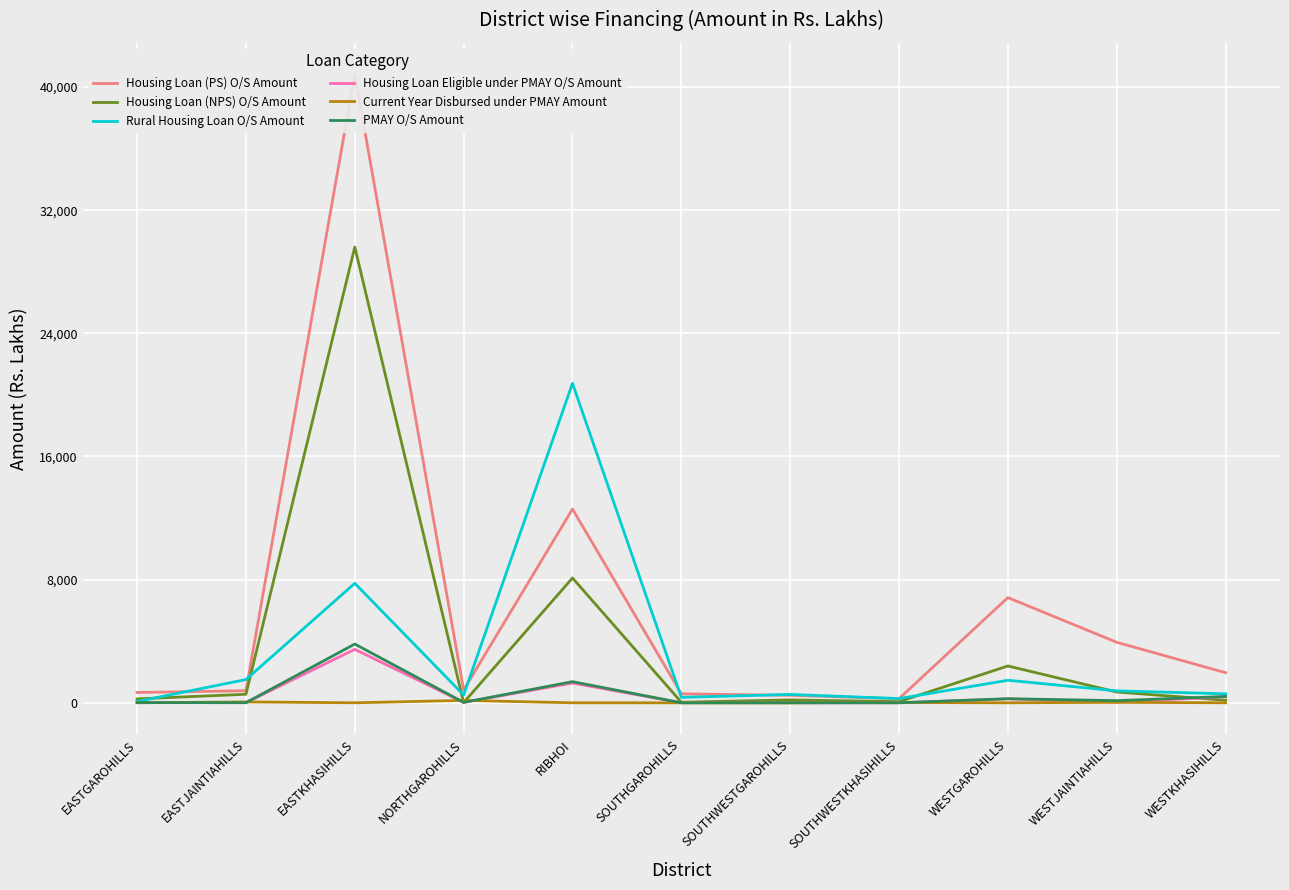

Read the Housing Loan (NPS) O/S Amount value at SOUTHWESTGAROHILLS.

186.4